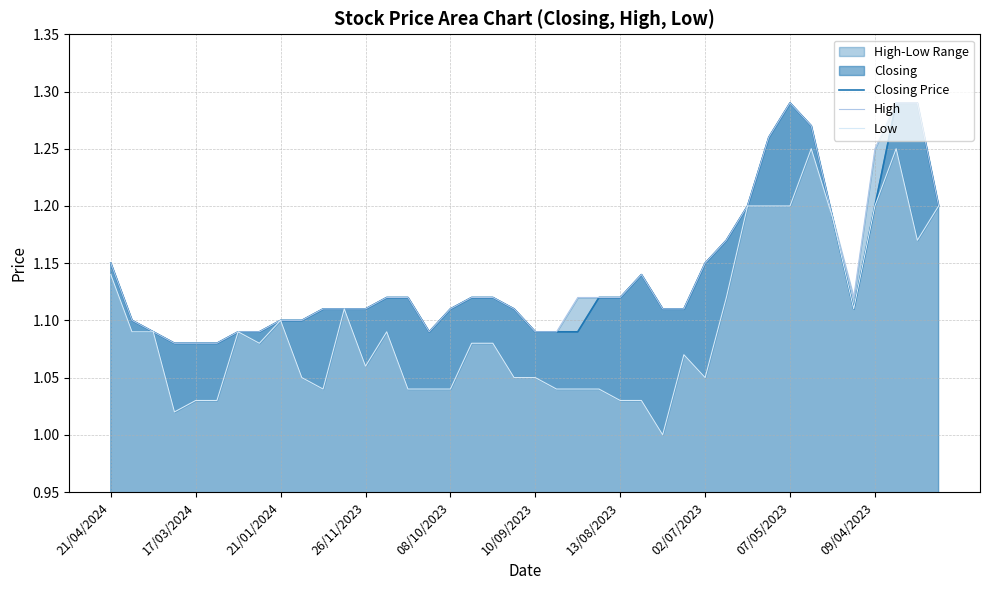

Does the chart have visible grid lines?

Yes